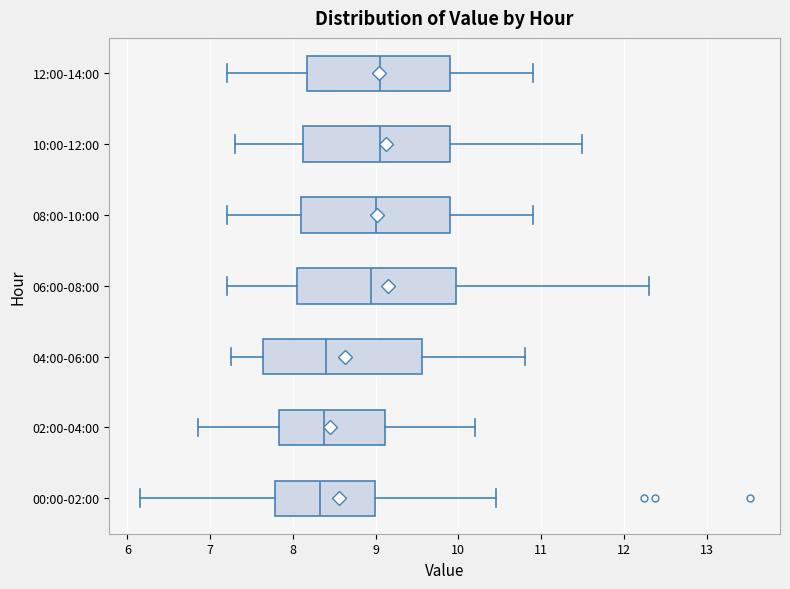

Where does the median line of the box for 06:00-08:00 sit on the x-axis? The values are not printed on the chart, so give them approximately, as read against the axis.

9.0